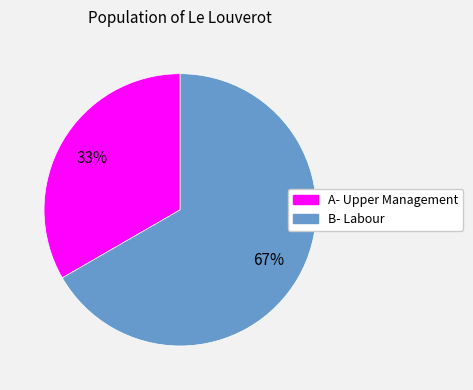

To the nearest percent, what percentage of the pie is A- Upper Management?

33%